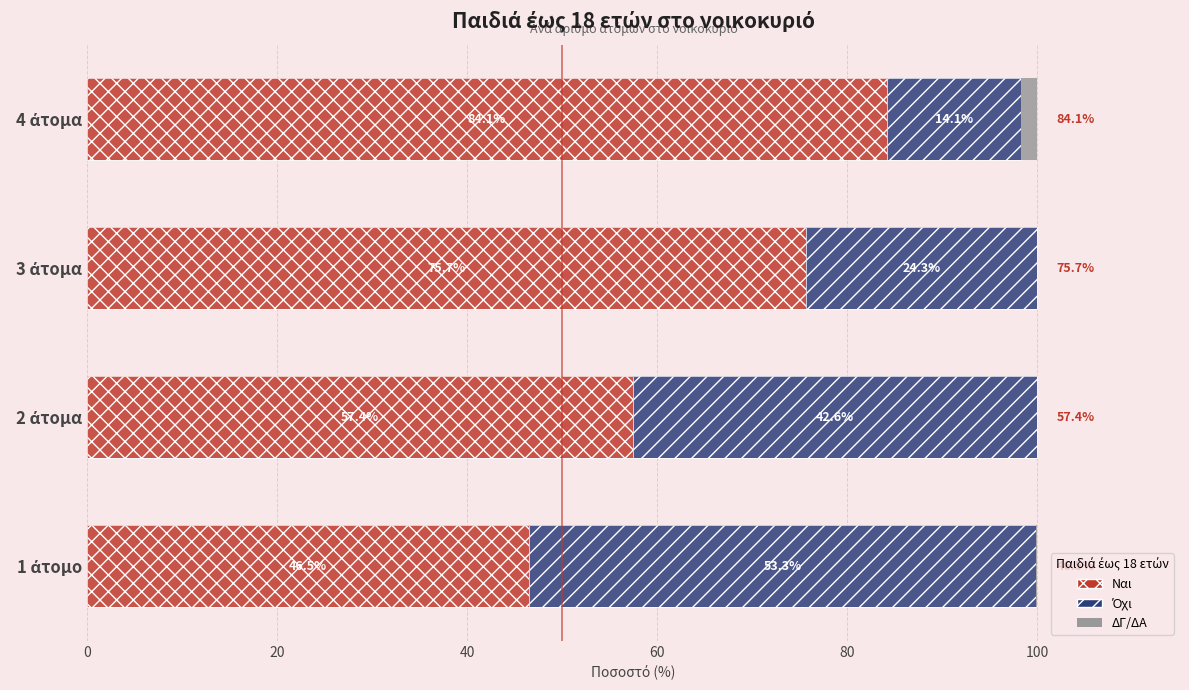

What is the value of the Ναι bar at the 3rd from the left?

75.7